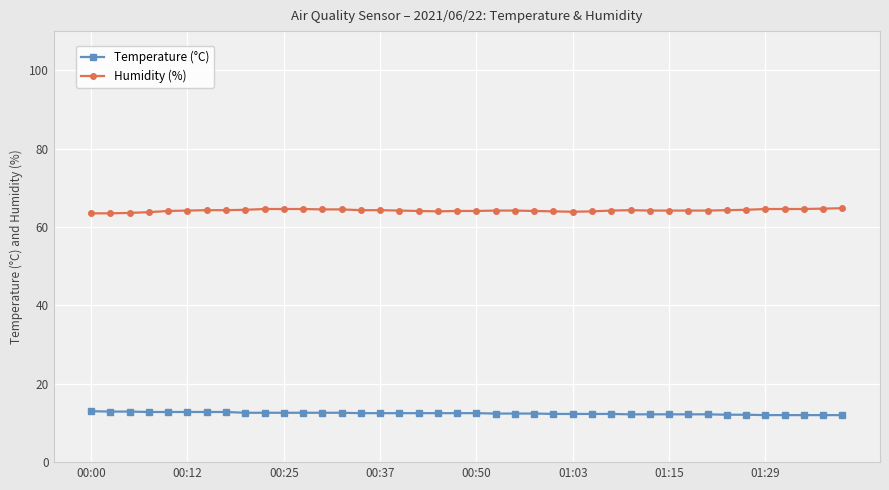

True or false: Humidity (%) has more than 0 points higher than both neighbors.

True